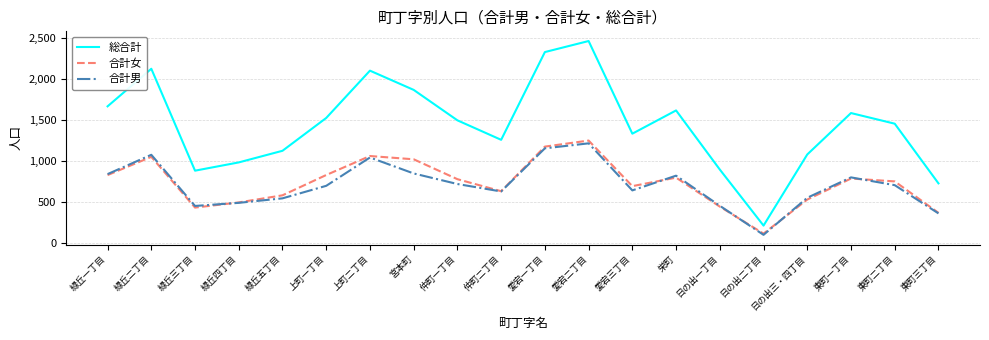

Which category has the highest value in the 合計女 series?

愛宕二丁目